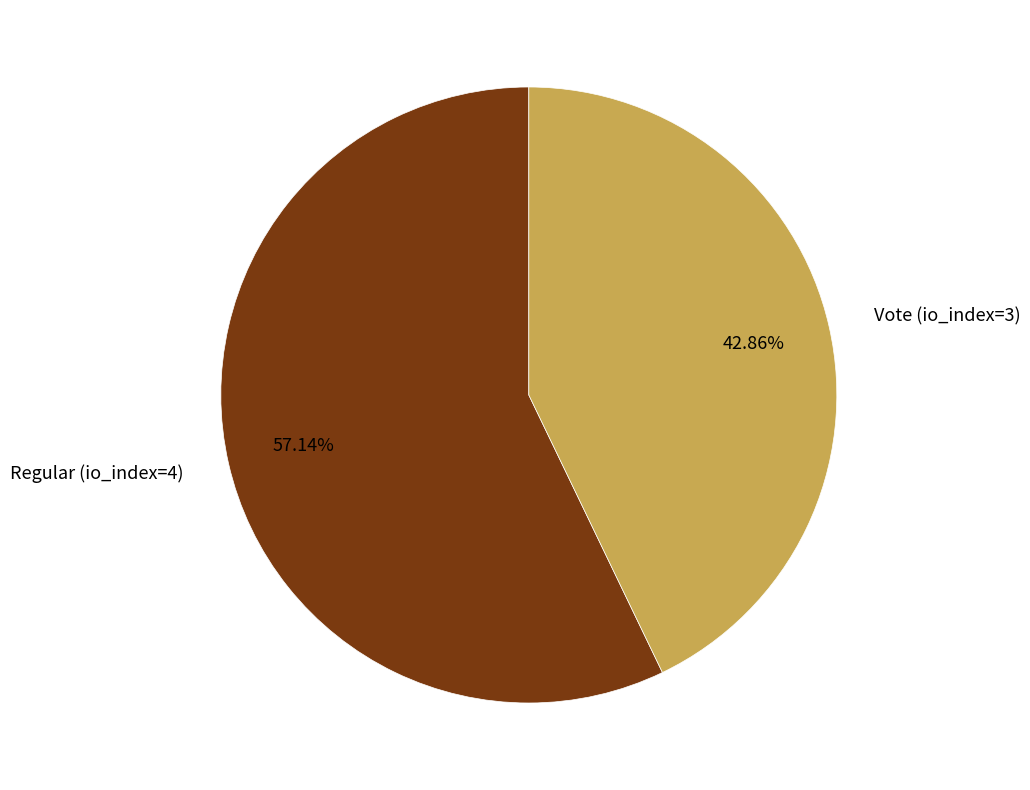

How many slices are in this pie chart?

2